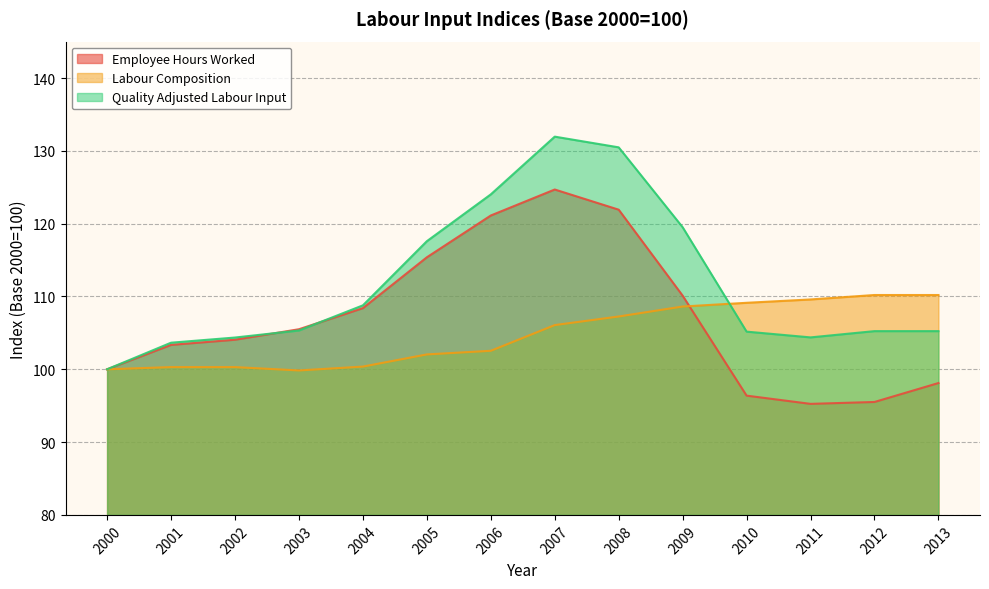

What is the sum of the Labour Composition values at 2000 and 2007?

206.1